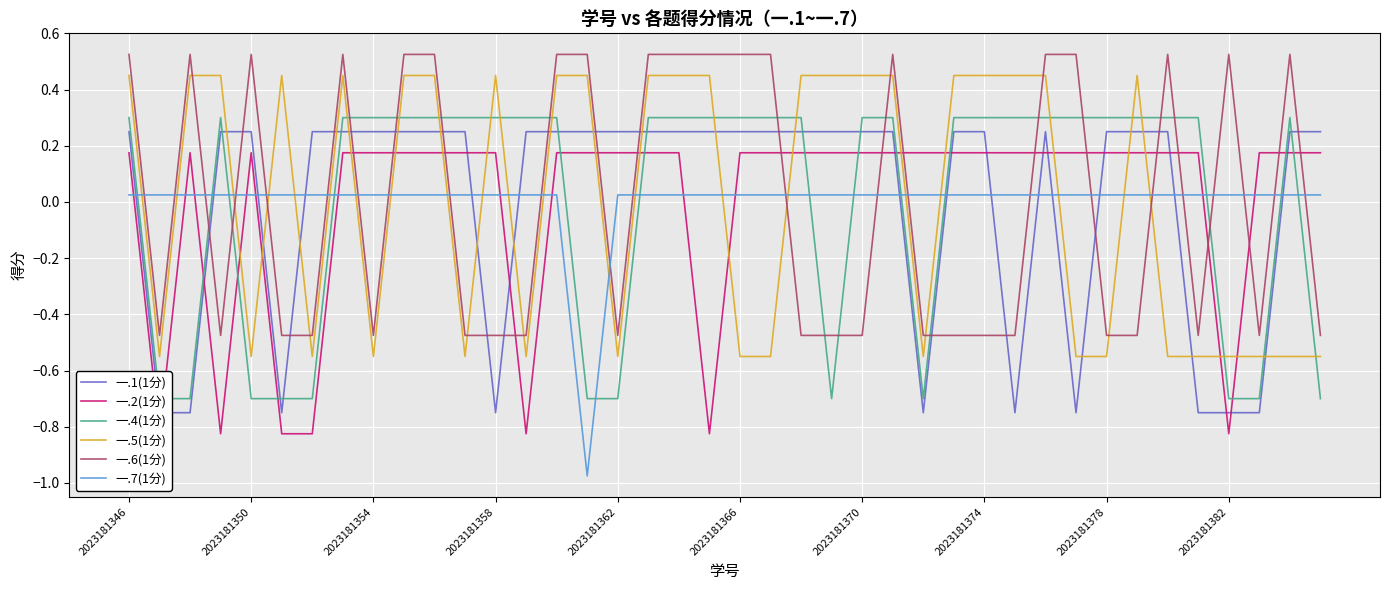

True or false: 一.2(1分) and 一.4(1分) cross at least once.

True